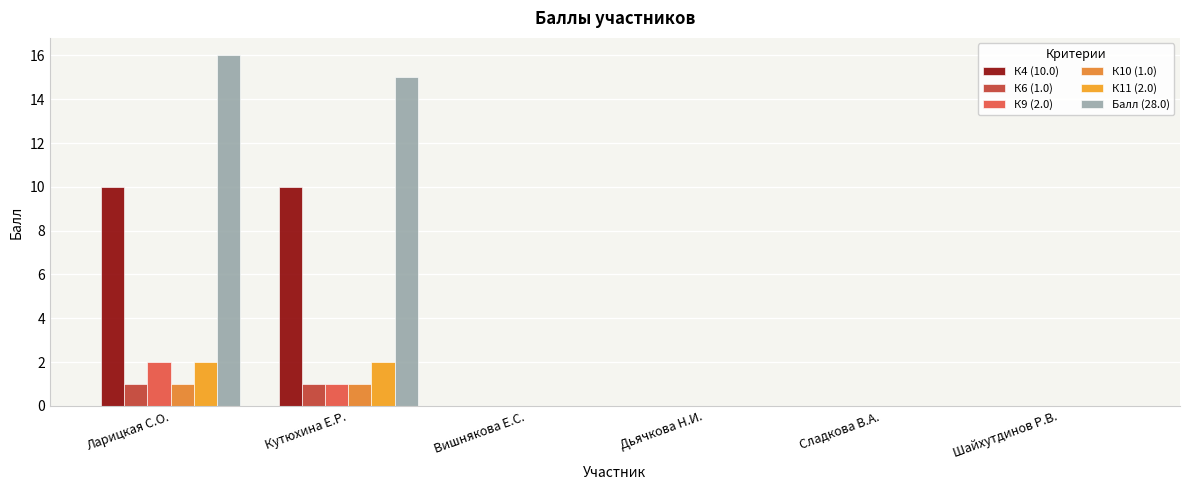

What is the value of the К10 (1.0) bar at the 2nd from the left?

1